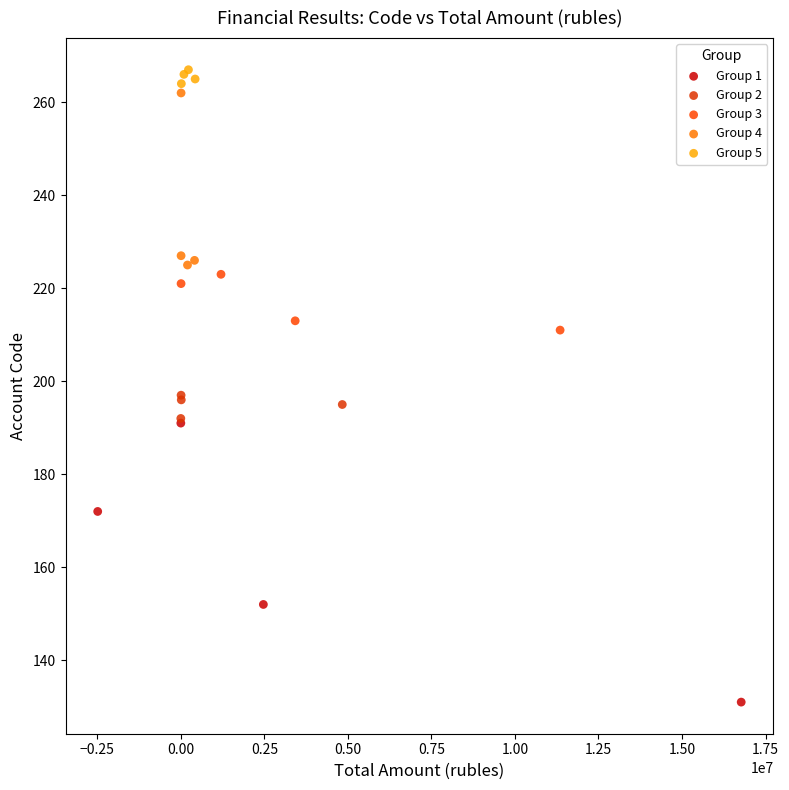

Which series has the widest spread of Y values?

Group 1